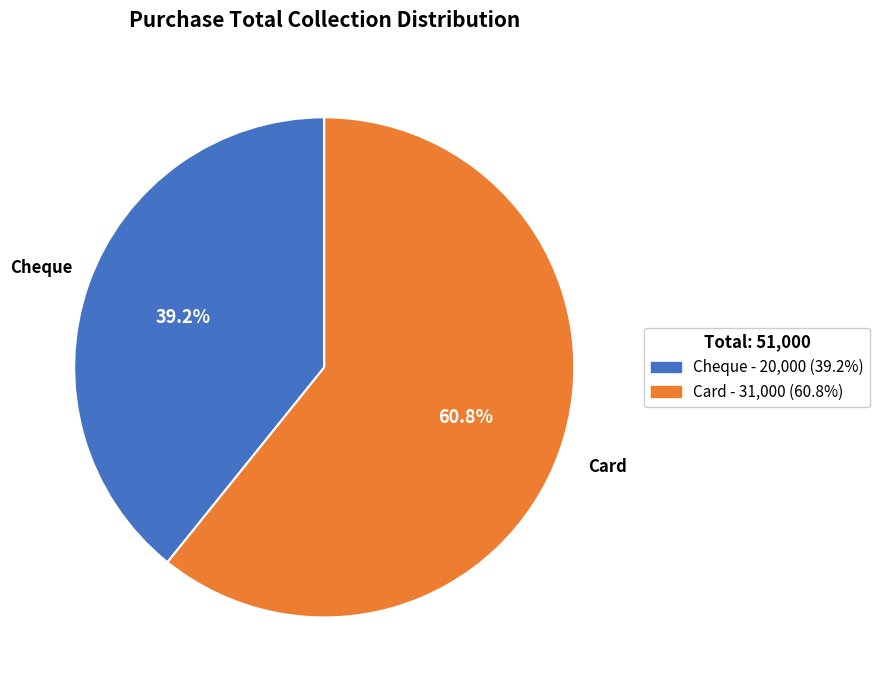

How many slices are in this pie chart?

2